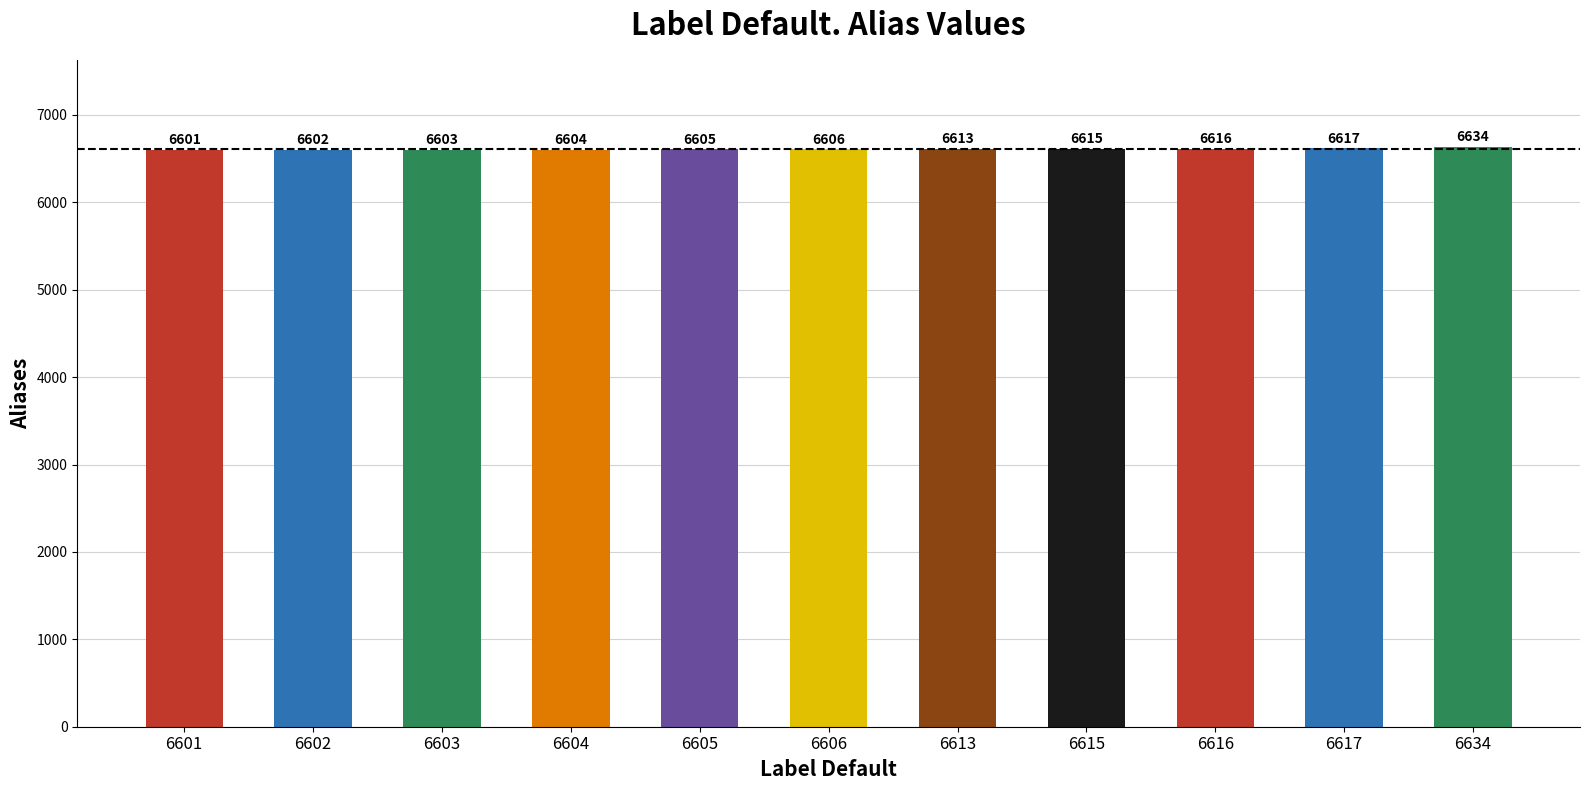

Where is the data nearest to the value 6617?

6617